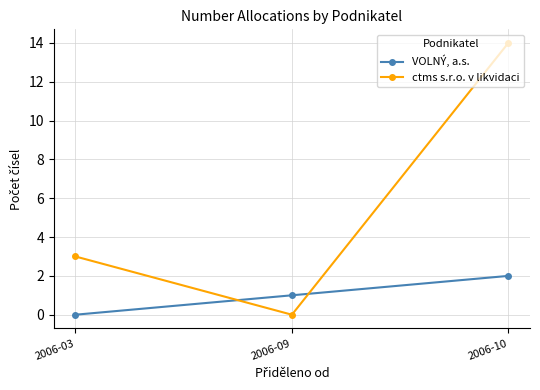

What is the sum of all ctms s.r.o. v likvidaci values?

17